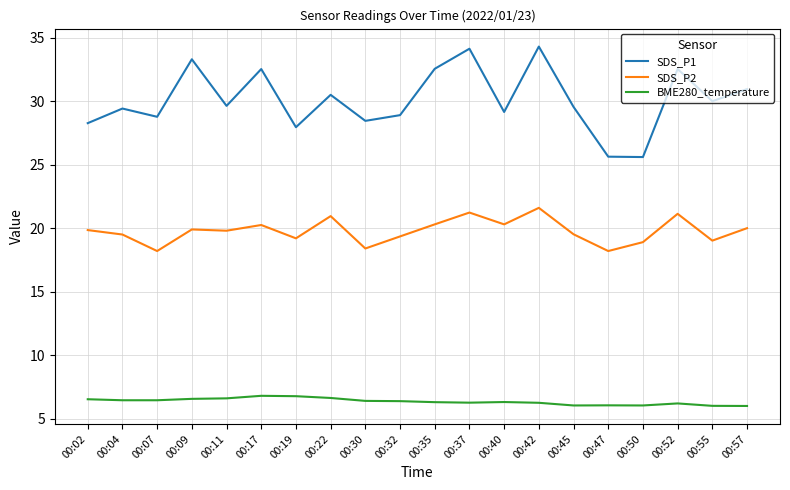

Rank the series by their maximum value, from lowest to highest.

BME280_temperature, SDS_P2, SDS_P1